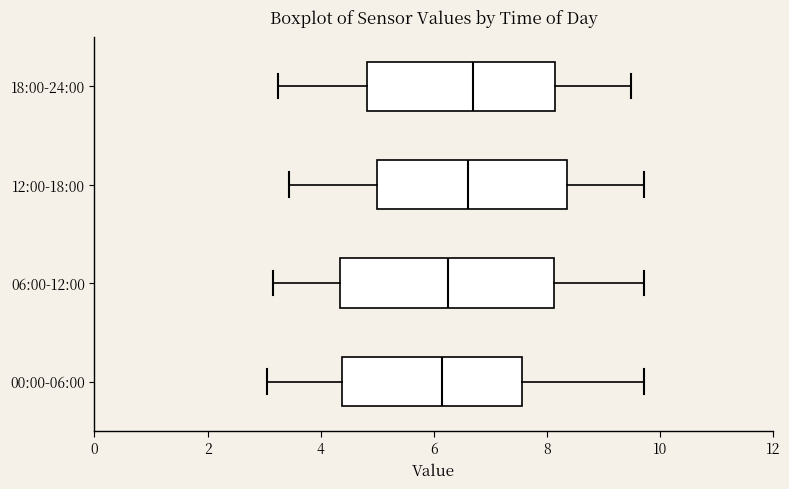

Reading bottom to top, transcribe this box plot: for each box, give where its median line is, the range the box spans, and where its two whiskers end, as read against the x-axis. The values are not printed on the chart, so give them approximately, as read against the axis.

00:00-06:00: median 6.2, box 4.4 to 7.6, whiskers 3.0 to 9.8
06:00-12:00: median 6.2, box 4.4 to 8.2, whiskers 3.2 to 9.8
12:00-18:00: median 6.6, box 5.0 to 8.4, whiskers 3.4 to 9.8
18:00-24:00: median 6.8, box 4.8 to 8.2, whiskers 3.2 to 9.6